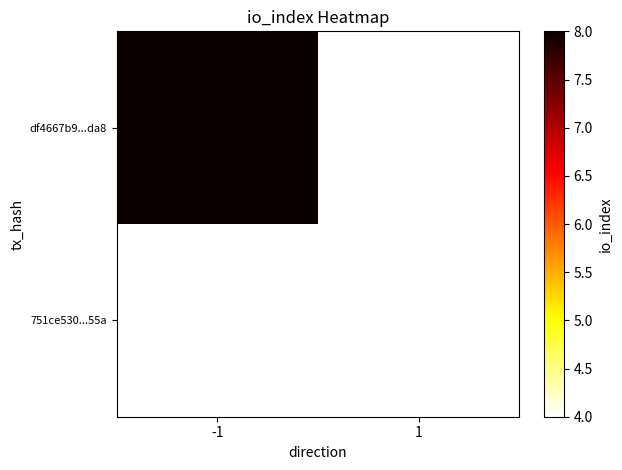

Where is df4667b9...da8 nearest to the value 8?

-1